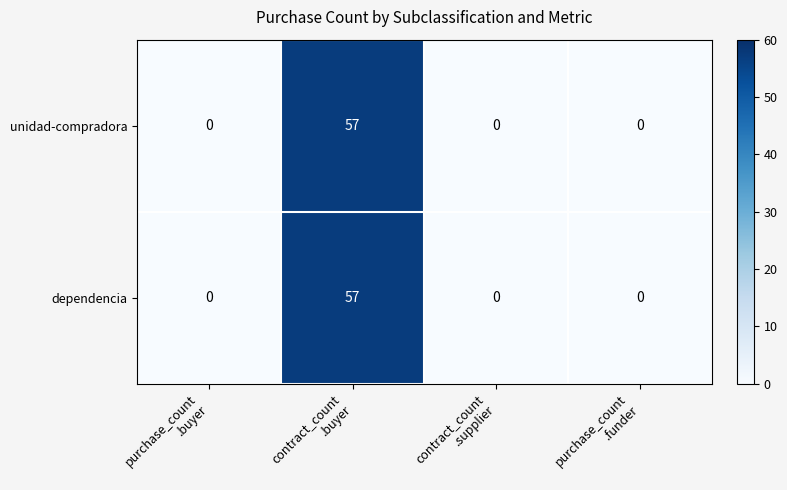

Count the number of data series in this chart.

2